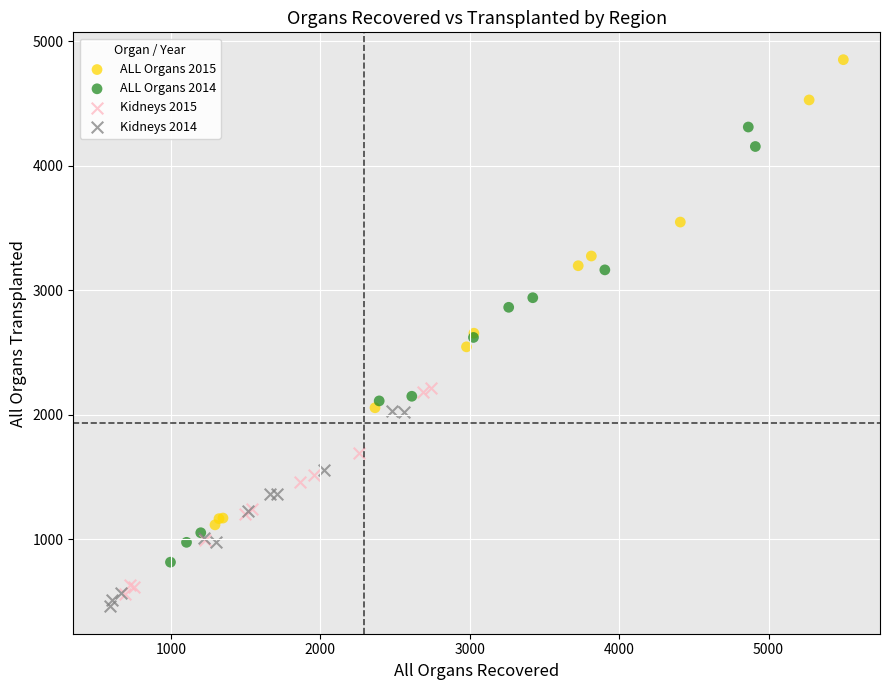

Which series reaches the maximum Y coordinate?

ALL Organs 2015